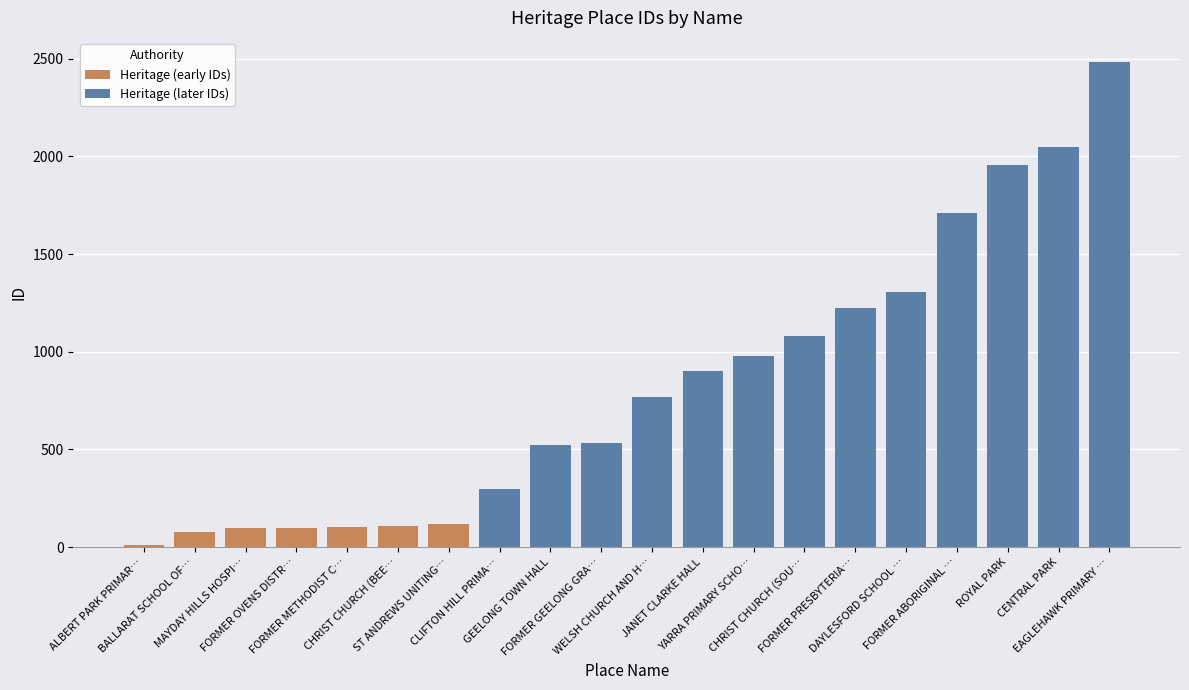

Which label corresponds to the smallest value in the chart?

ALBERT PARK PRIMARY SCHOOL